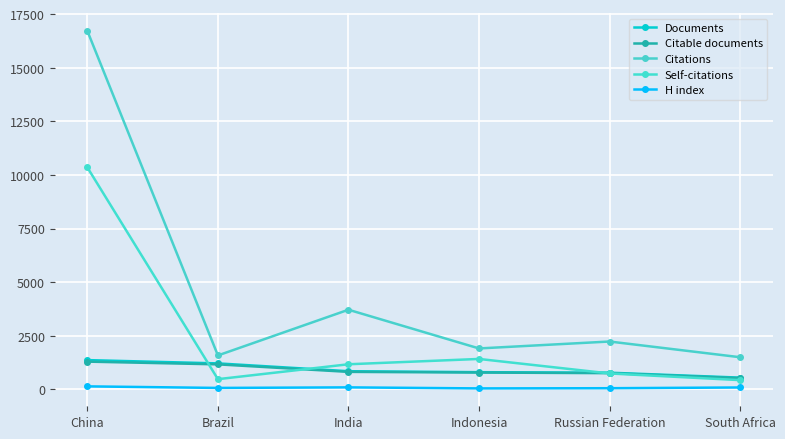

What is the value of the Self-citations point at the 5th from the left?

738